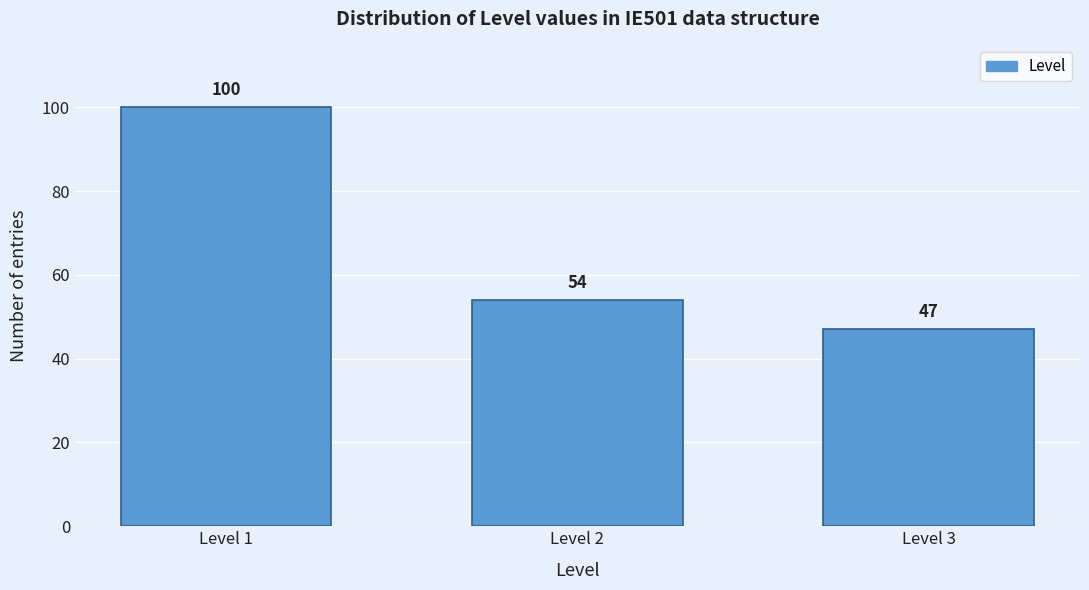

Reading left to right, extract all data points from this chart.

Level 1=100	Level 2=54	Level 3=47